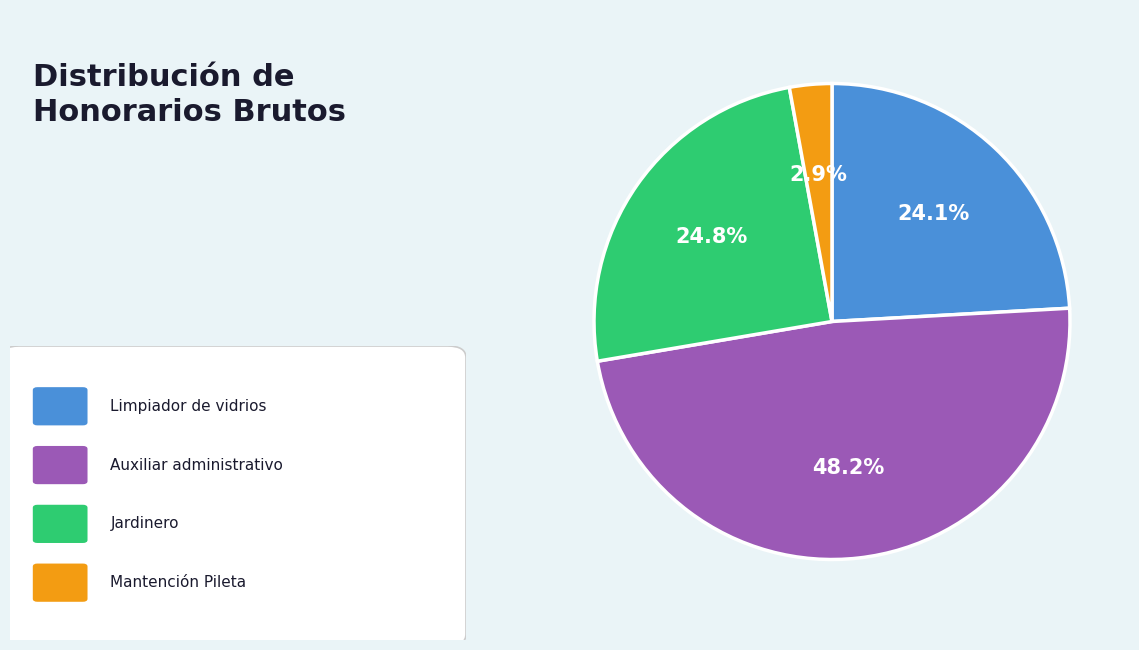

Is there a majority slice in this chart?

No